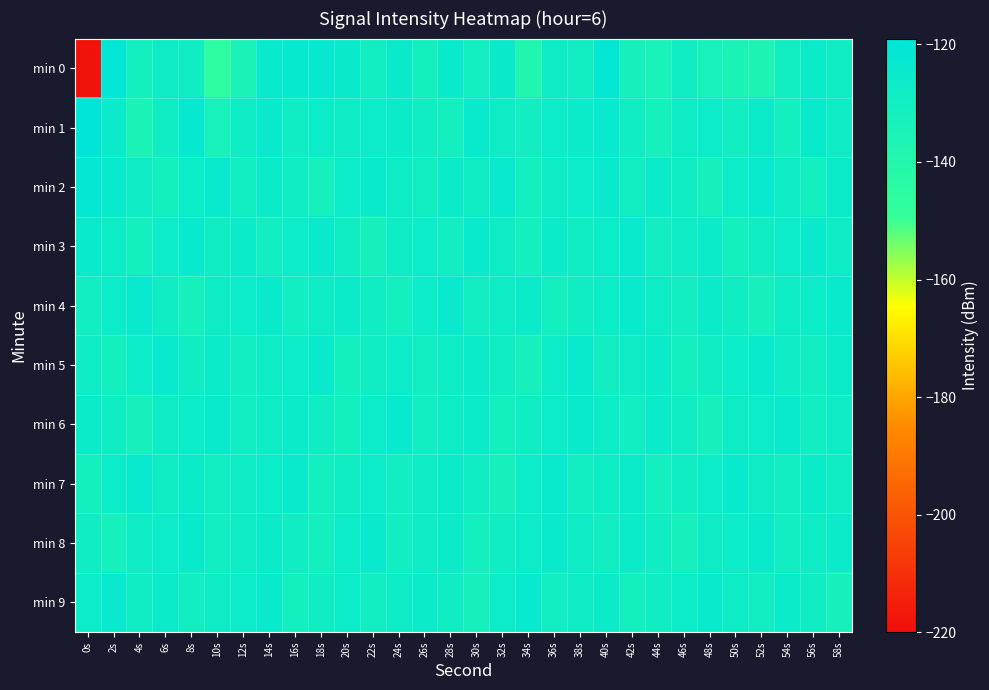

Between 16s and 50s, which is larger?

16s